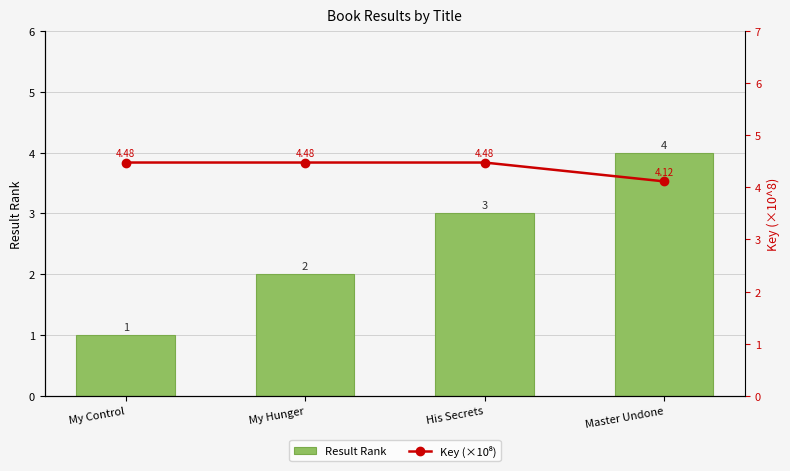

The Result Rank series shows 1.0 at My Control. True or false?

True